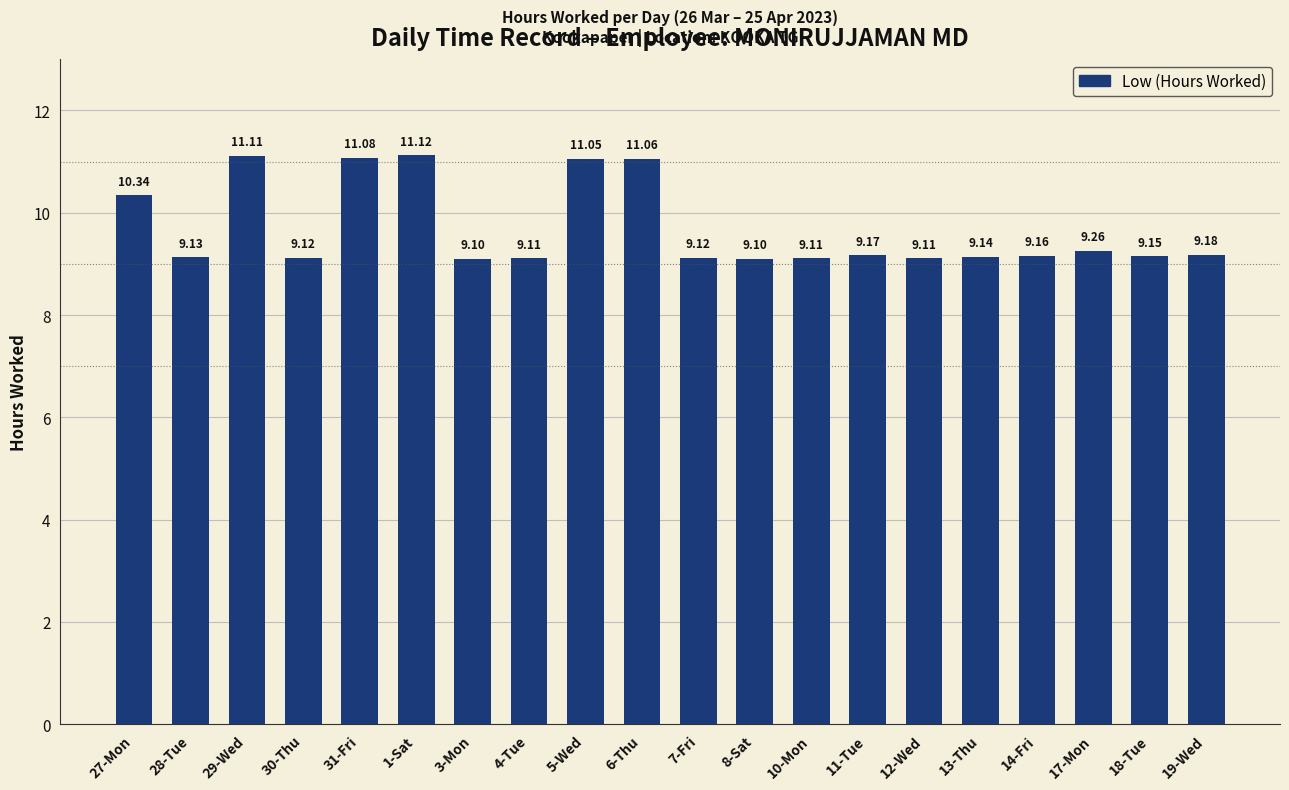

Is it true that the value at 11-Tue is 14.8?

False